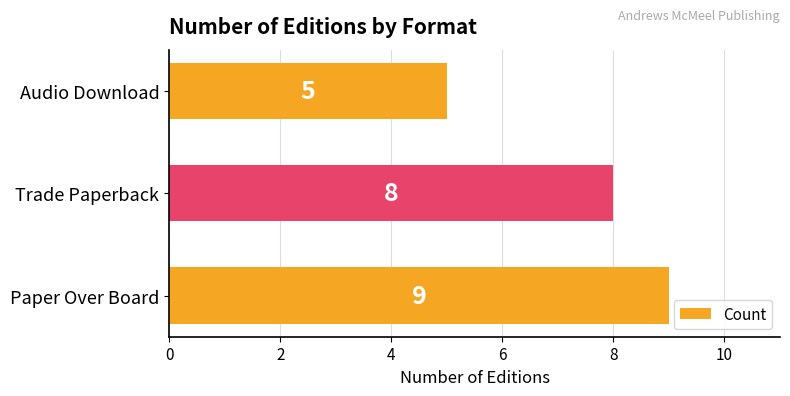

Between Paper Over Board and Trade Paperback, which is larger?

Paper Over Board